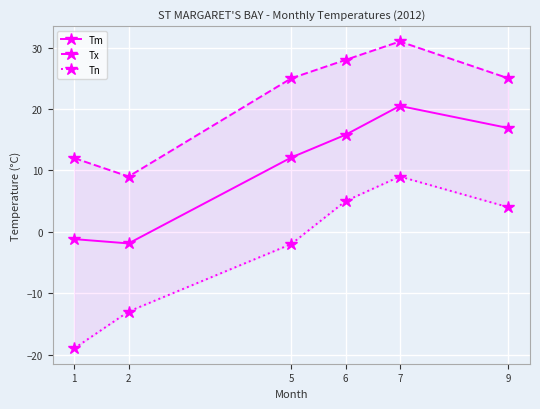

In Tn, how many points are higher than both neighbors (excluding endpoints)?

1